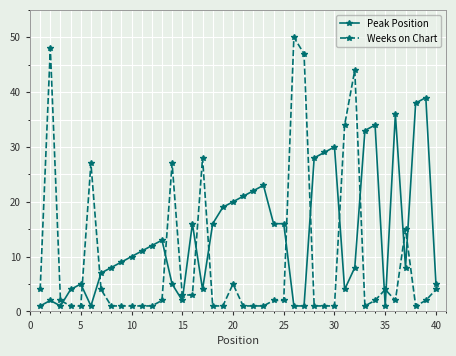

What is the difference between the second highest and minimum values in the Weeks on Chart series?

47